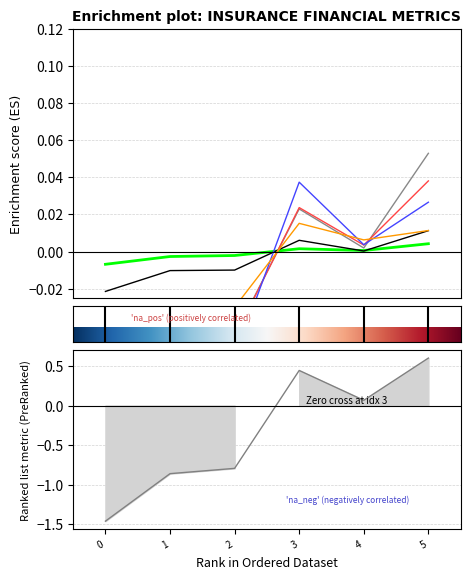

After their last crossing, which series has the higher values: MAPFRE or Pan American?

MAPFRE